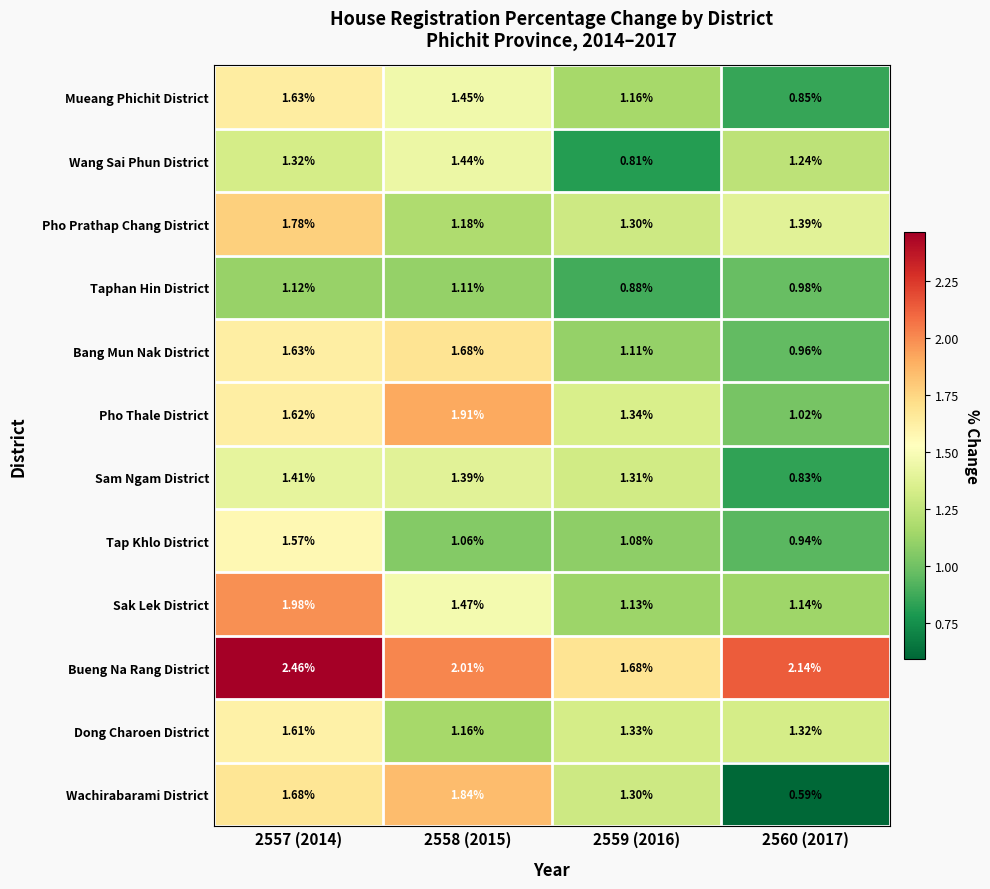

Which series has the largest total across all categories?

Bueng Na Rang District